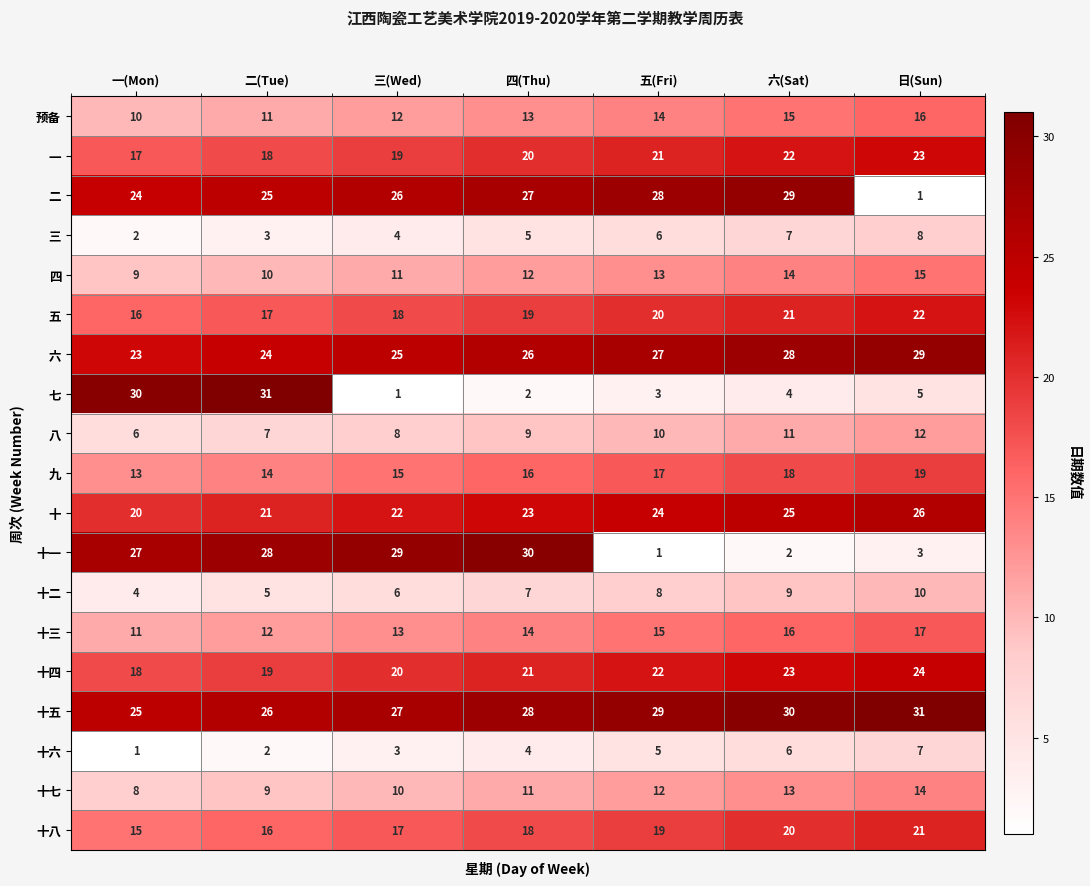

Rank the series at 日(Sun) from lowest to highest value.

二, 十一, 七, 十六, 三, 十二, 八, 十七, 四, 预备, 十三, 九, 十八, 五, 一, 十四, 十, 六, 十五